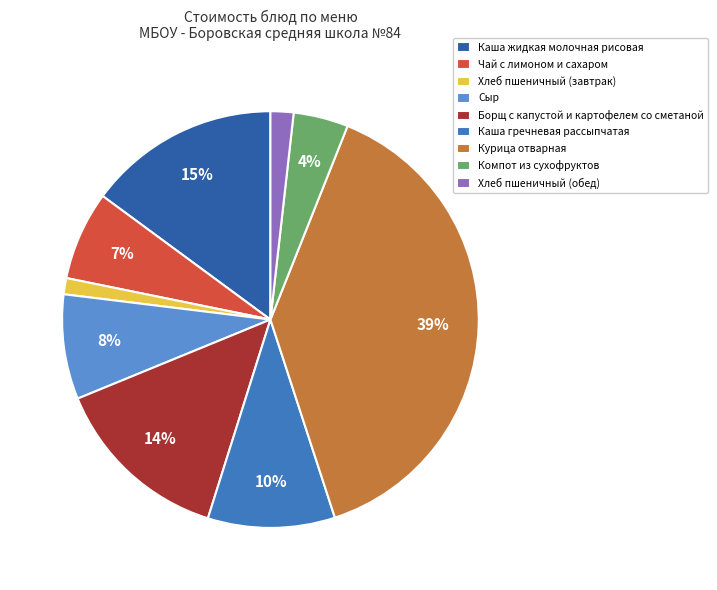

How many segments does this pie chart have?

9